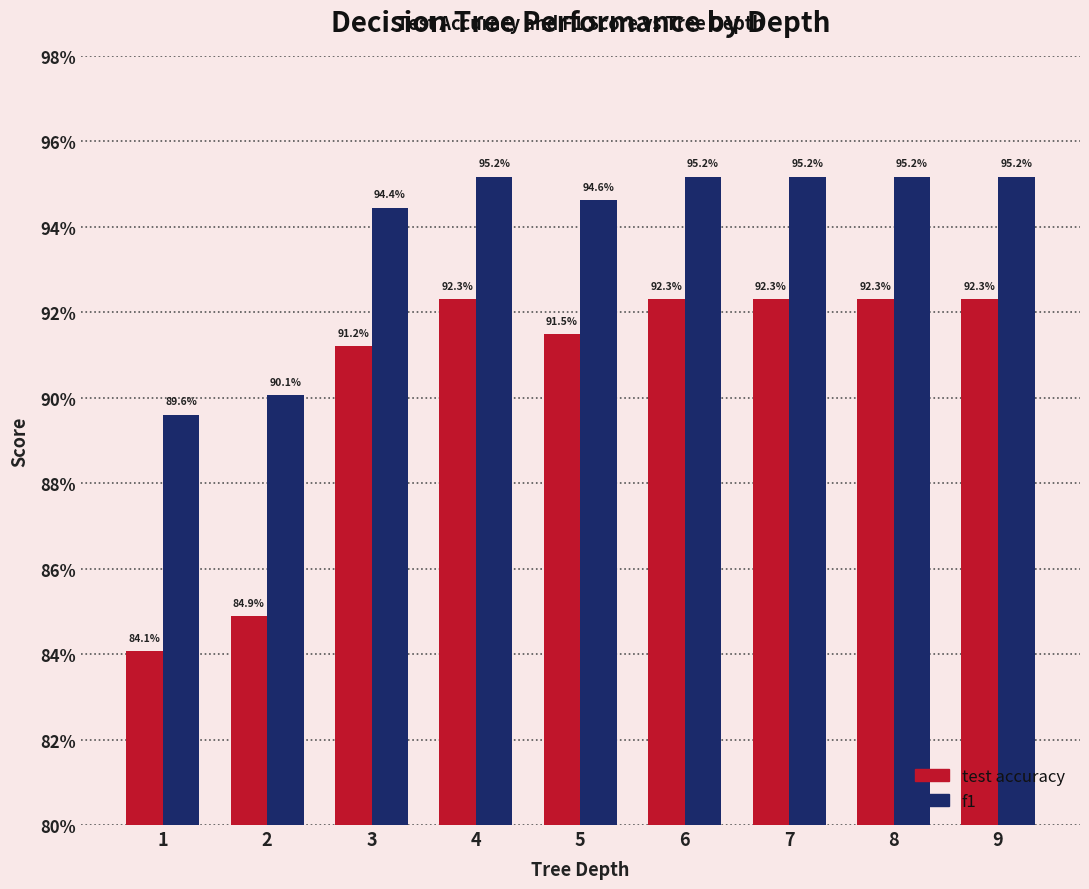

Are the bars grouped side by side (vs. stacked)?

Yes